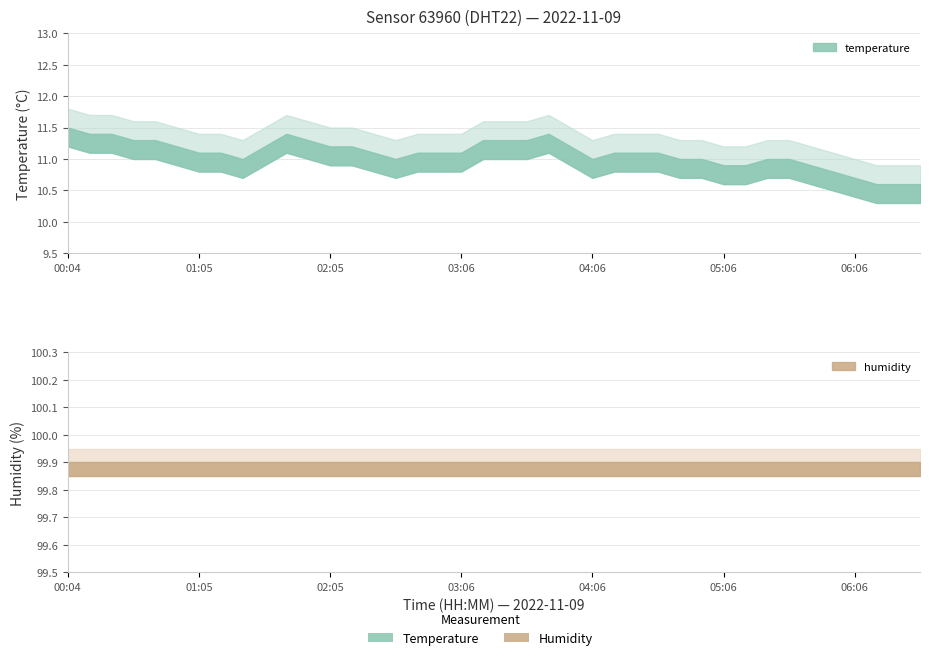

How many temperature values are between 11 and 12?

32